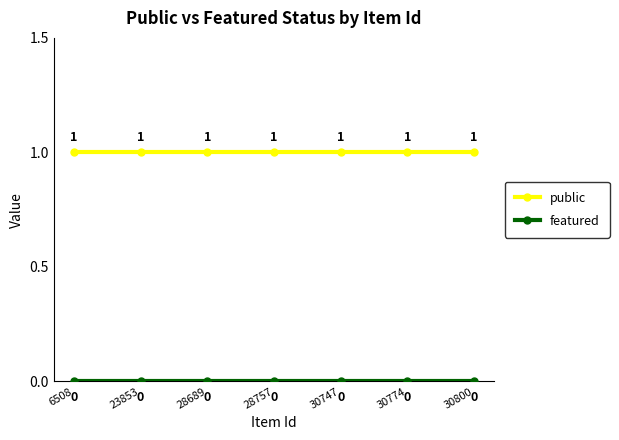

At how many categories does at least one series exceed 0?

7